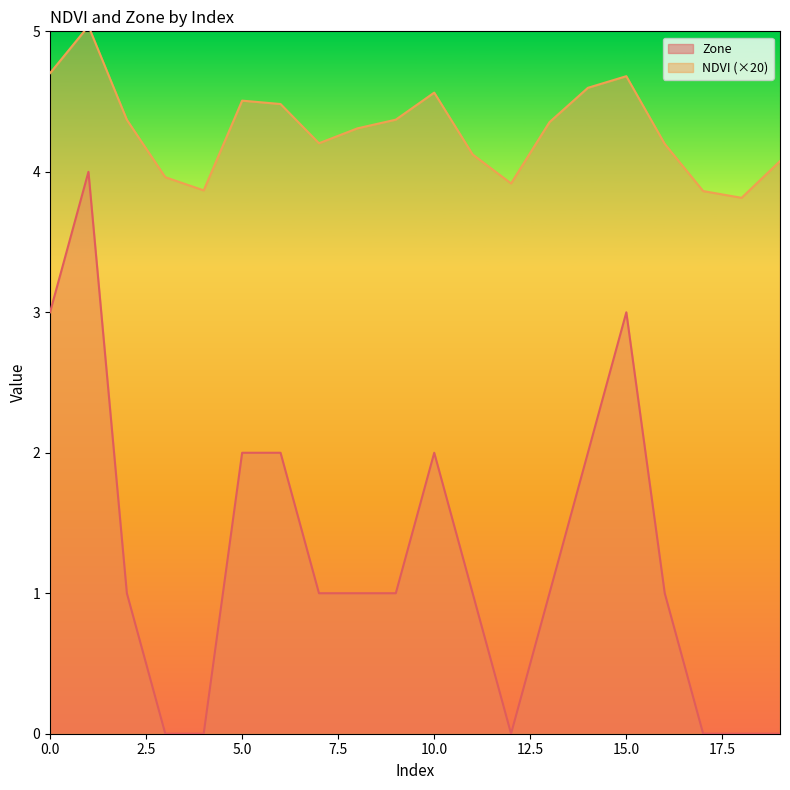

True or false: Zone and NDVI intersect in this chart.

False